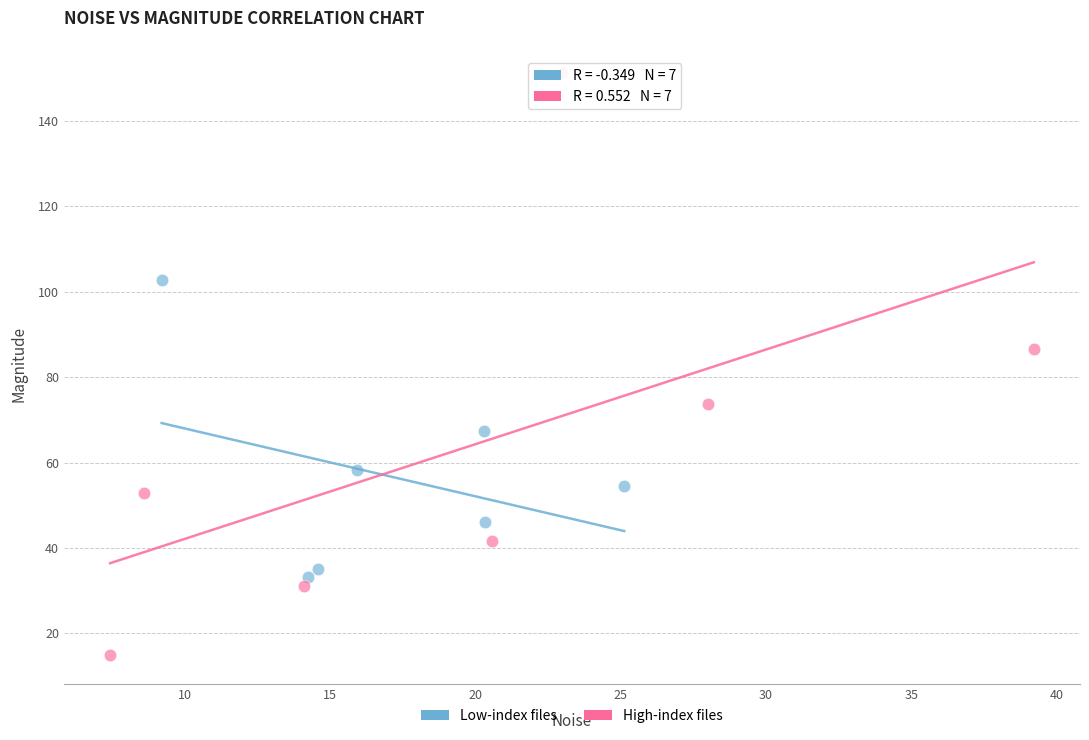

Which series contains the highest Y value?

High-index files